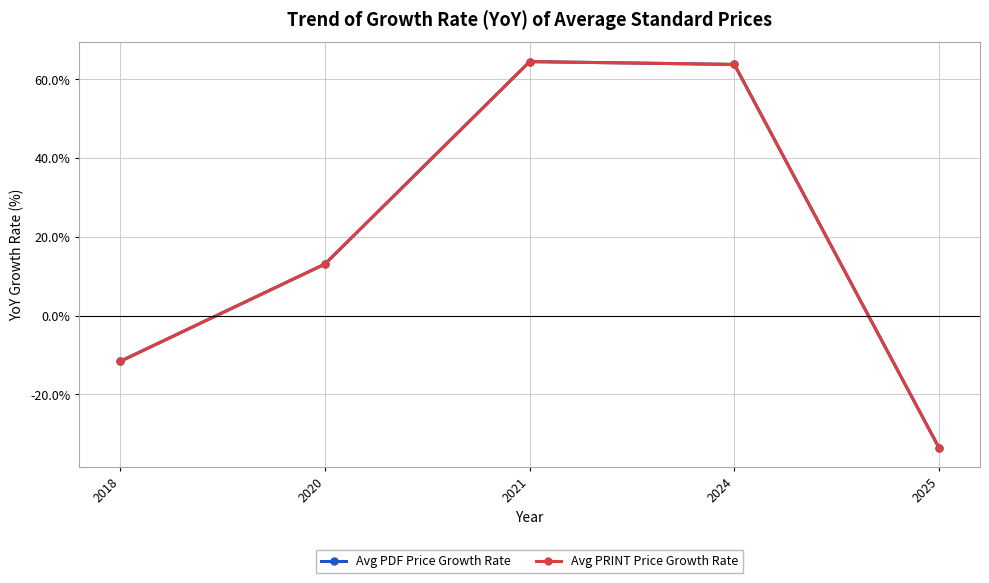

Is this an area chart (filled region under the line)?

No